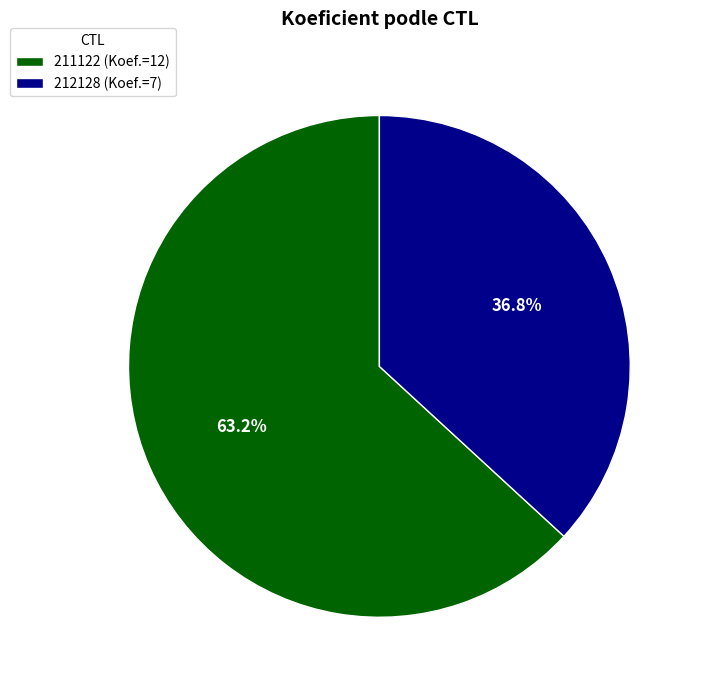

How many slices are in this pie chart?

2